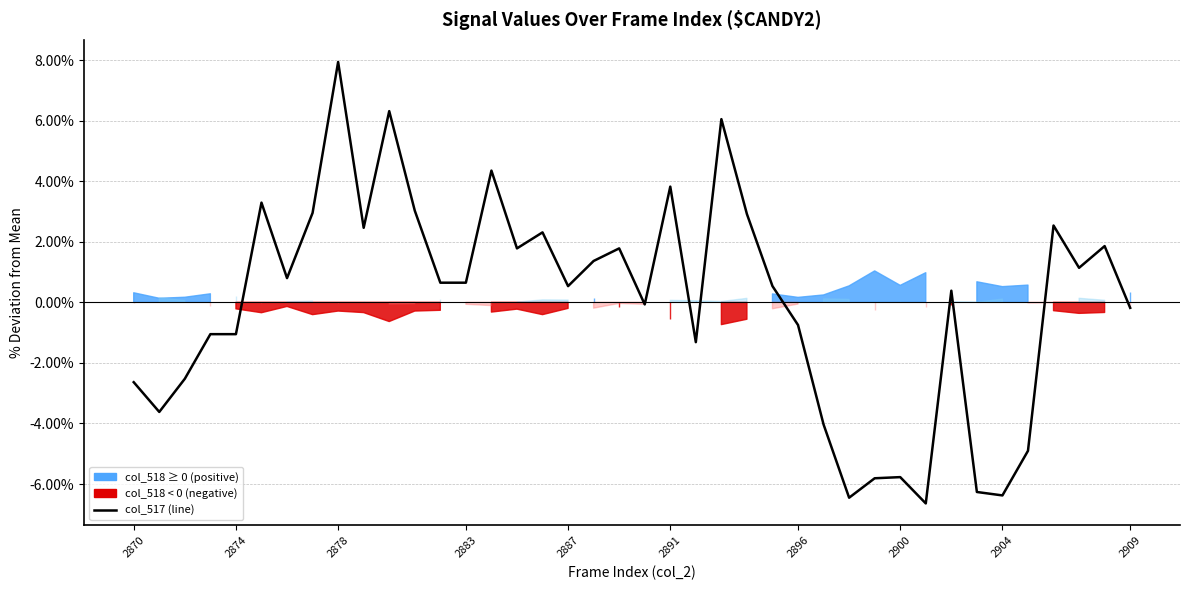

What position from the left is 2887?

18